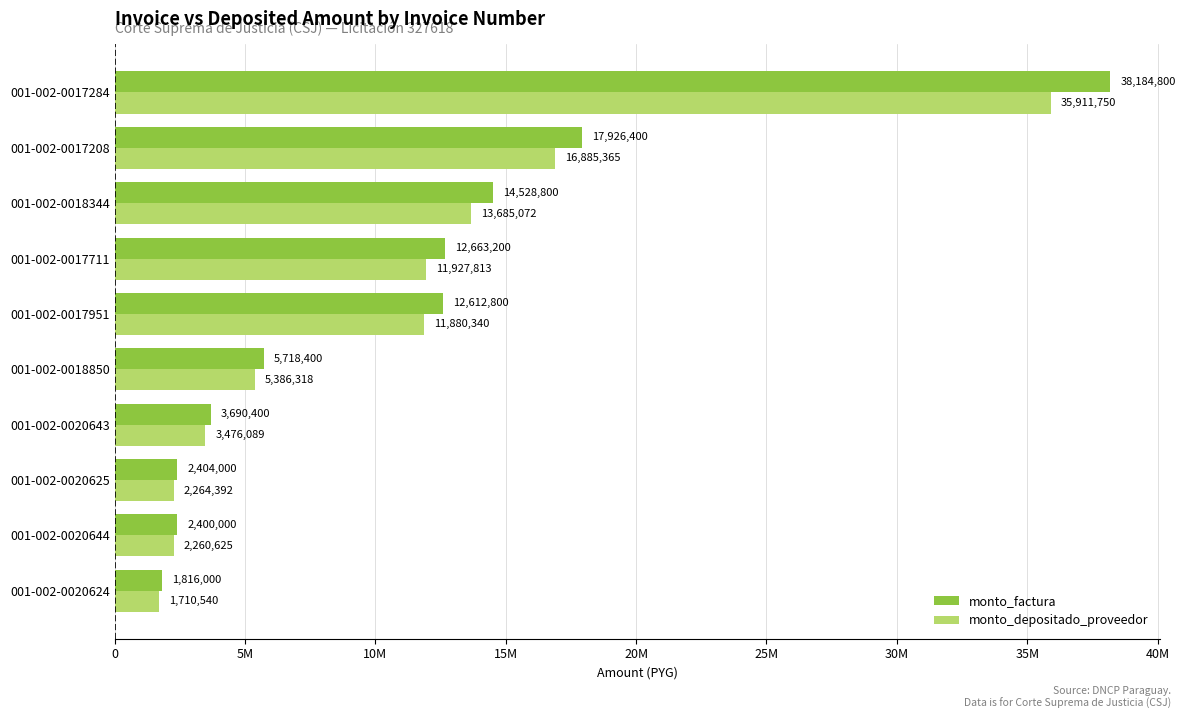

List the labels in order of monto_factura value, smallest first.

001-002-0020624, 001-002-0020644, 001-002-0020625, 001-002-0020643, 001-002-0018850, 001-002-0017951, 001-002-0017711, 001-002-0018344, 001-002-0017208, 001-002-0017284